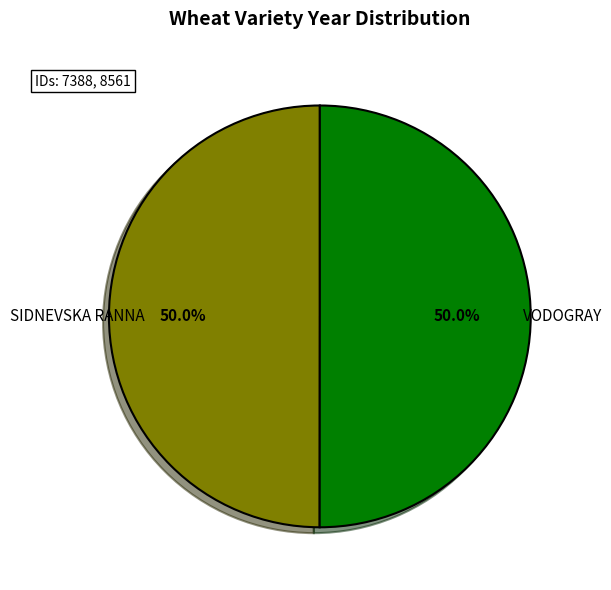

Approximately how many times larger is the value at SIDNEVSKA RANNA compared to VODOGRAY?

1.0